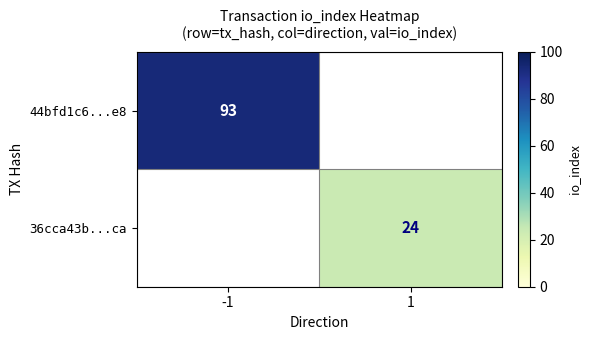

The value of 44bfd1c6...e8 at -1 is 126. True or false?

False